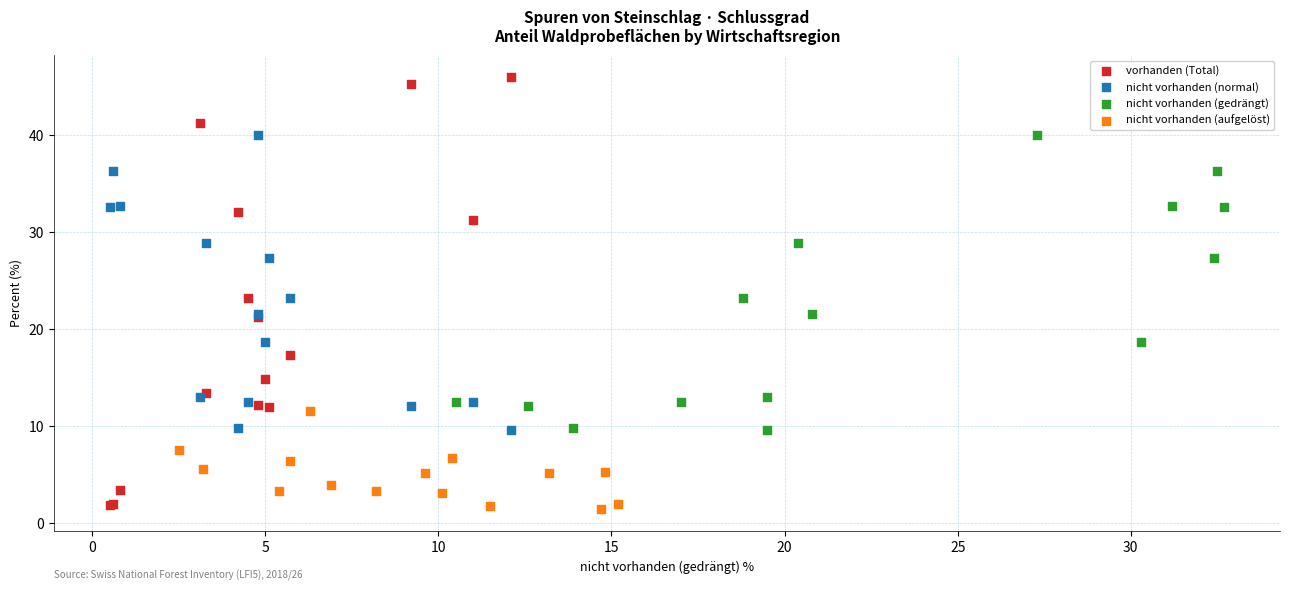

Which series contains the highest Y value?

vorhanden (Total)